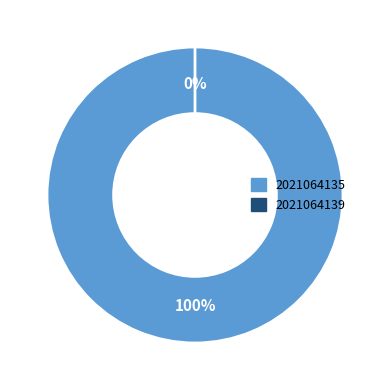

Rank the categories by value from highest to lowest.

2021064135, 2021064139